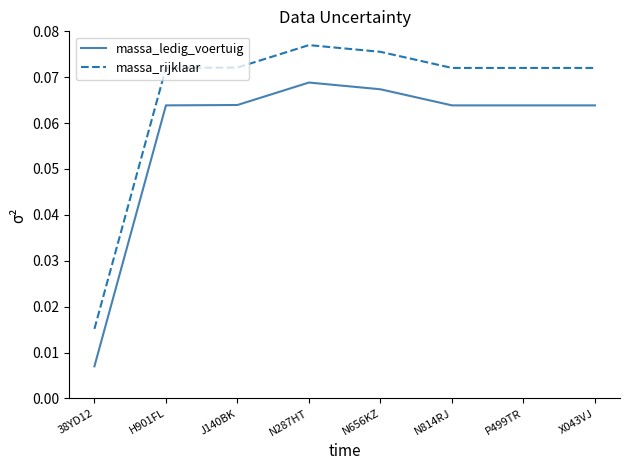

At which label is massa_rijklaar closest to 0?

38YD12